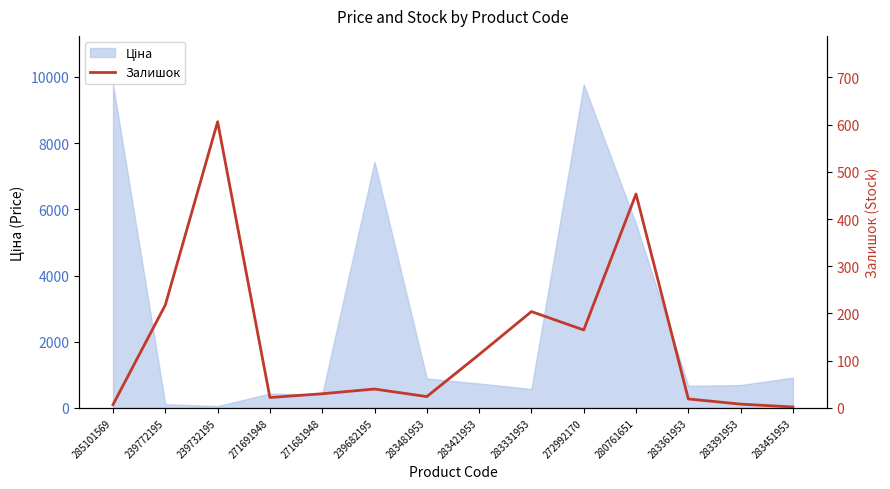

Where is the first local minimum?

271691948